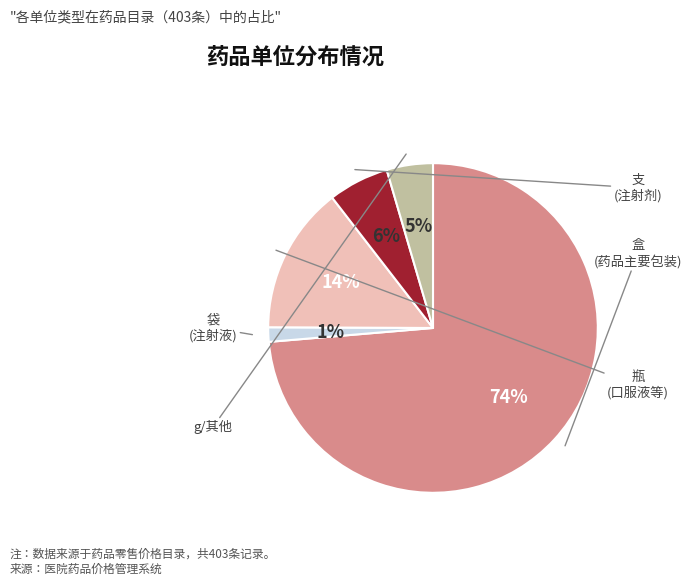

Is there a majority slice in this chart?

Yes